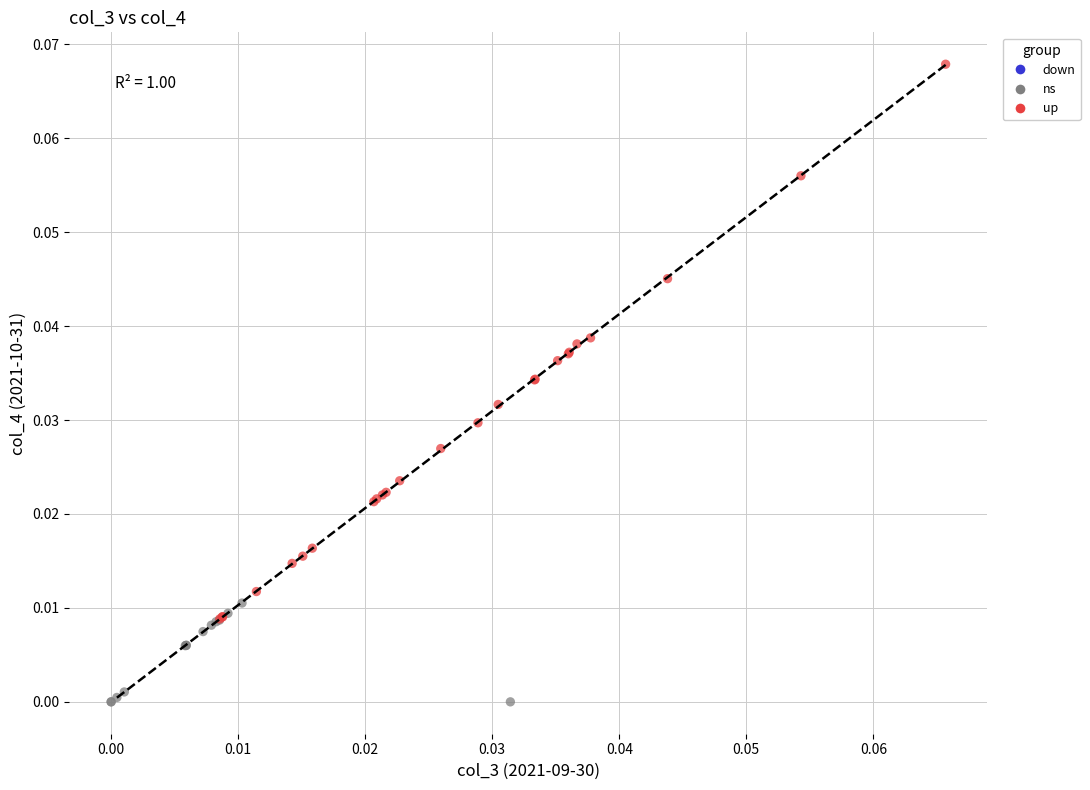

Which series has the widest spread of Y values?

up